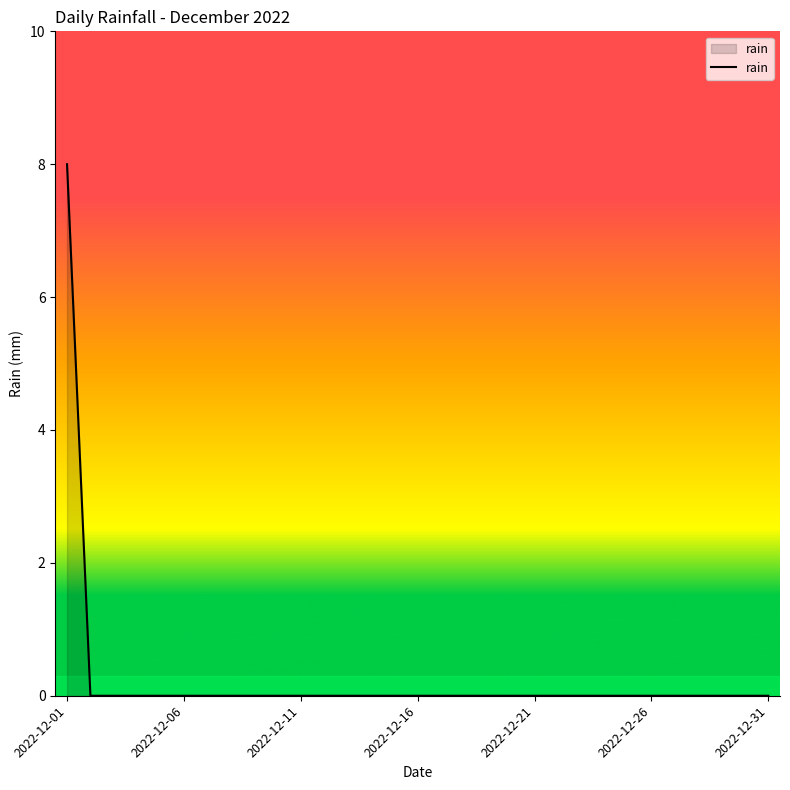

What is the maximum value shown in the chart?

8